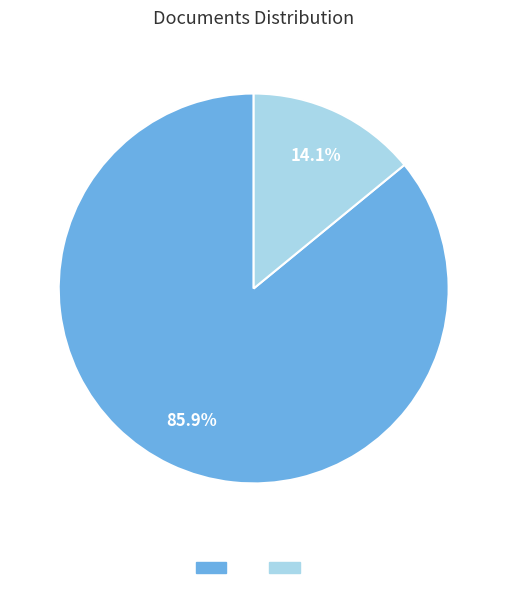

Is there any slice that represents more than half of the pie?

Yes